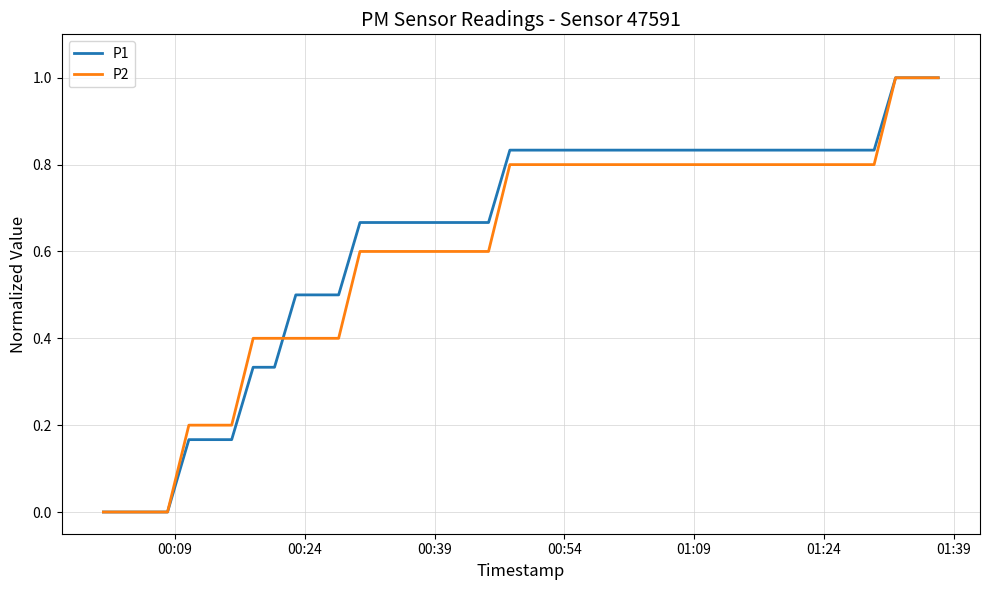

True or false: P2 and P1 cross at least once.

True